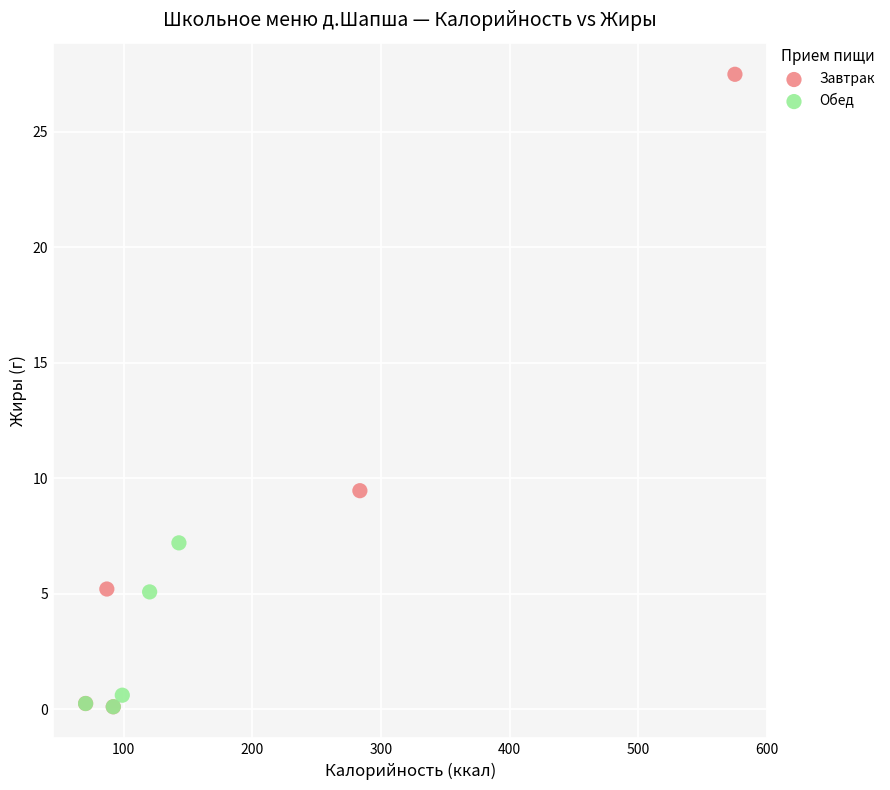

Which series contains the highest Y value?

Завтрак